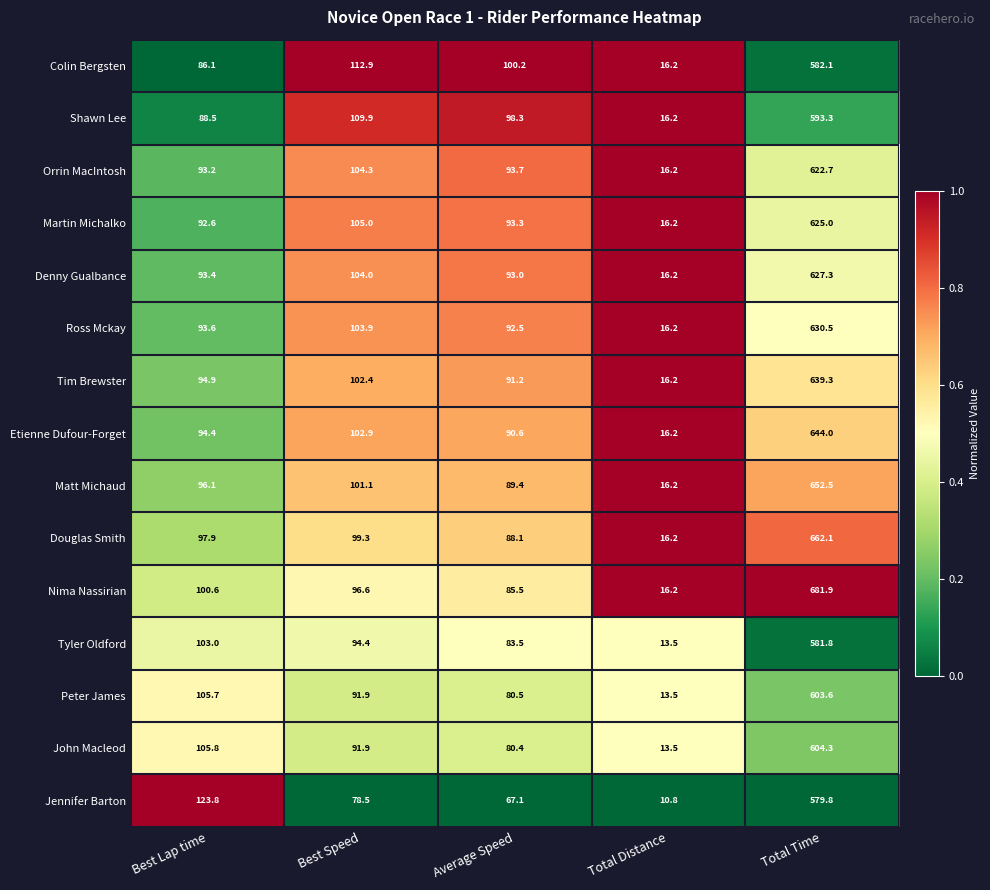

What is the sum of the John Macleod values at Total Time and Best Speed?

696.2